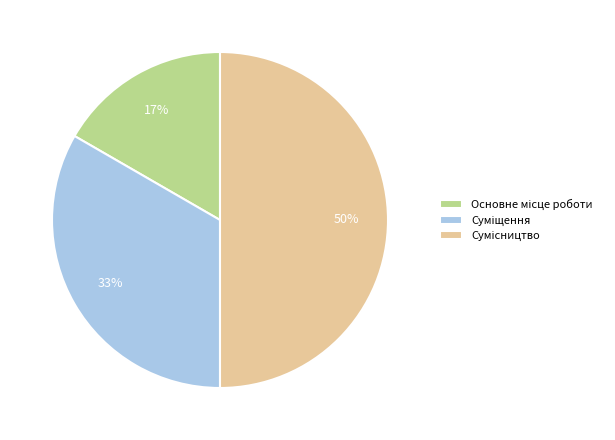

To the nearest percent, what is the average slice percentage?

33%